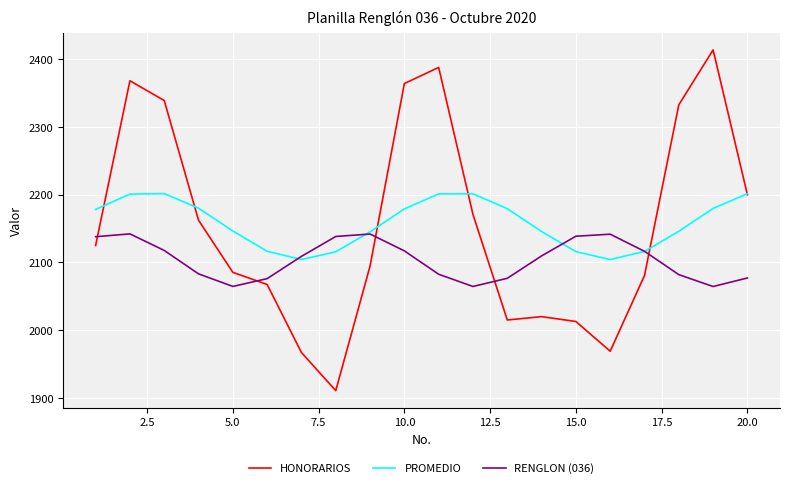

What is the average value of the PROMEDIO series?

2158.0